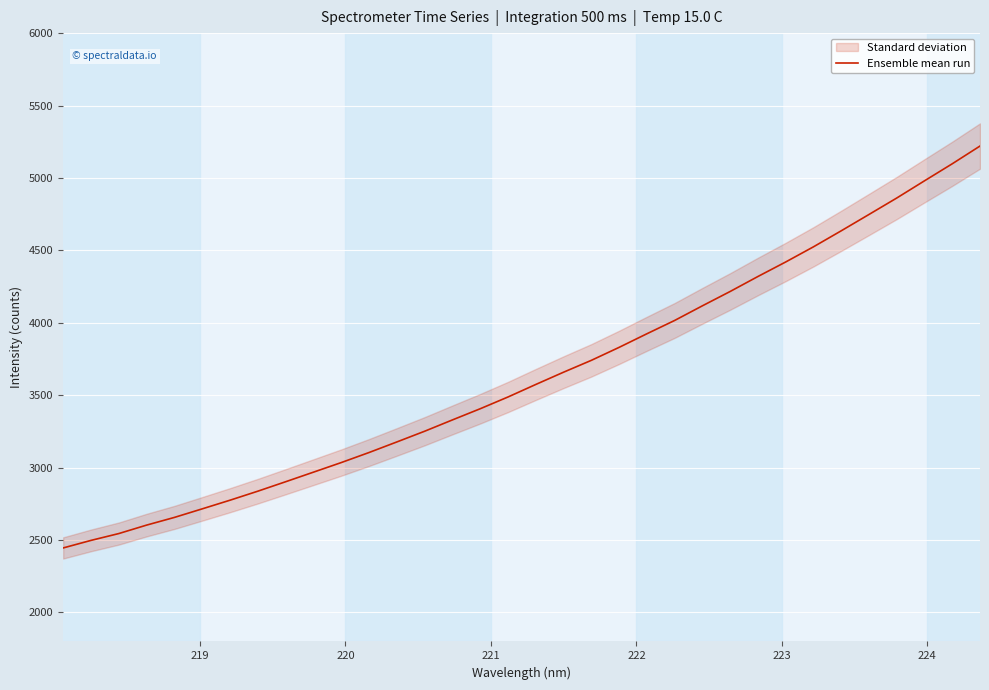

What is the highest value of the Ensemble mean run series?

5220.4